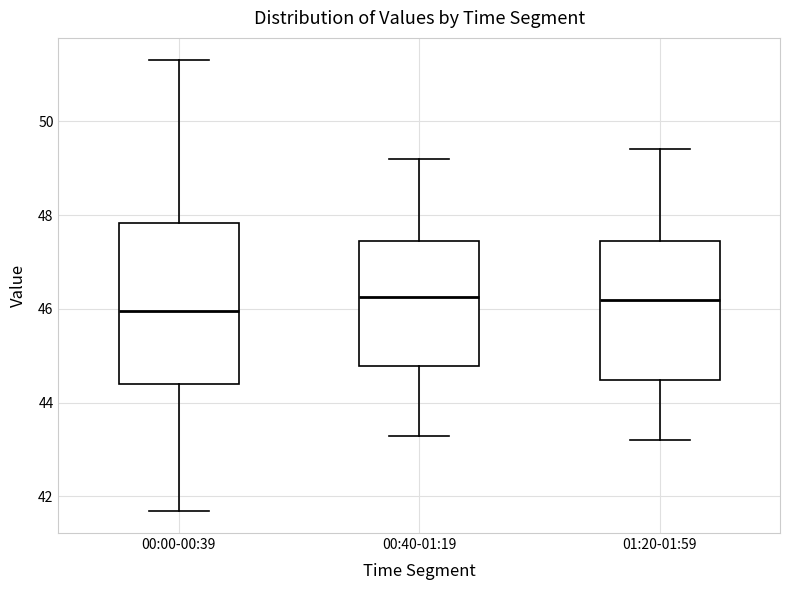

Reading left to right, read every box against the y-axis: the position of its median line, the range the box covers, and the ends of its whiskers. The values are not printed on the chart, so give them approximately, as read against the axis.

00:00-00:39: median 46.0, box 44.4 to 47.8, whiskers 41.8 to 51.4
00:40-01:19: median 46.2, box 44.8 to 47.4, whiskers 43.4 to 49.2
01:20-01:59: median 46.2, box 44.4 to 47.4, whiskers 43.2 to 49.4